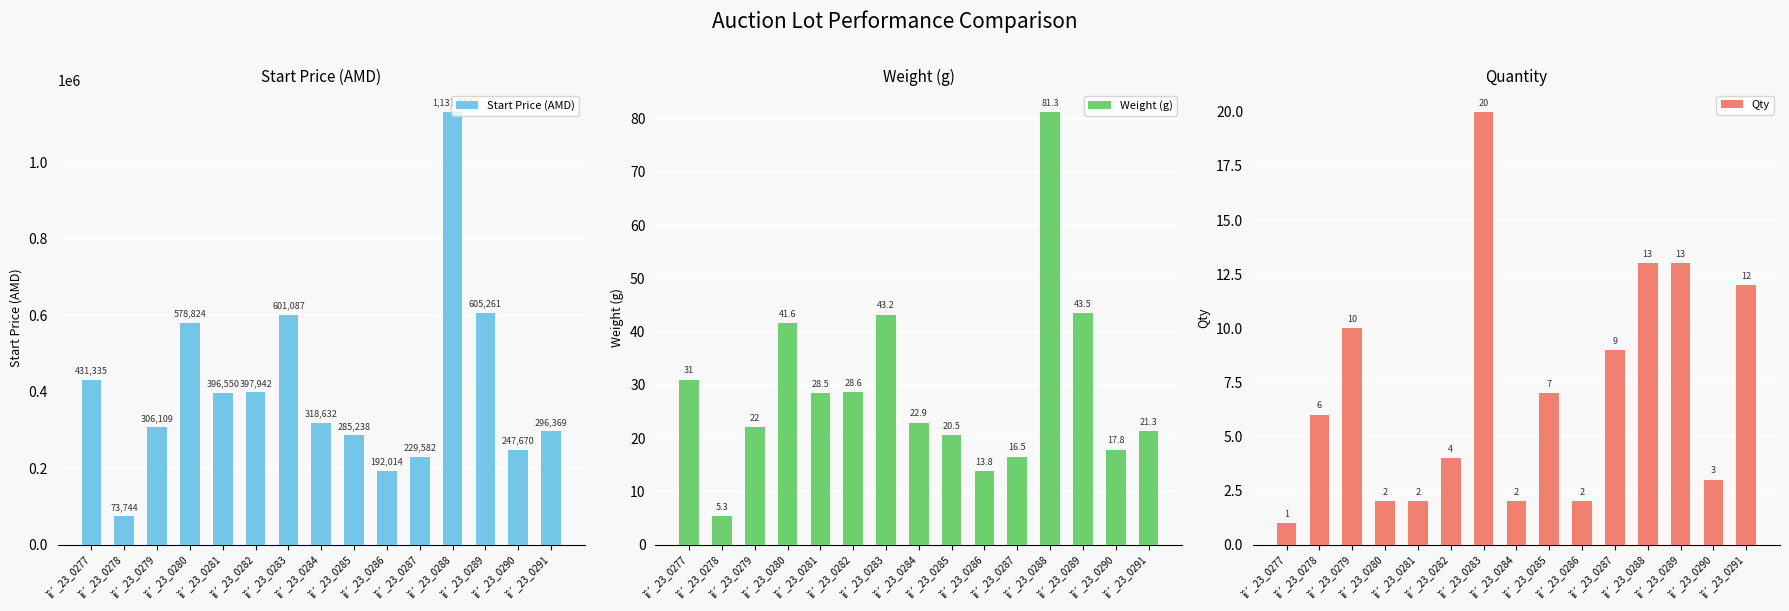

Reading left to right, what are all the values shown in this chart?

Start Price (AMD): ìî´_23_0277=431335.0	ìî´_23_0278=73744.0	ìî´_23_0279=306109.0	ìî´_23_0280=578824.0	ìî´_23_0281=396550.0	ìî´_23_0282=397942.0	ìî´_23_0283=601087.0	ìî´_23_0284=318632.0	ìî´_23_0285=285238.0	ìî´_23_0286=192014.0	ìî´_23_0287=229582.0	ìî´_23_0288=1131212.0	ìî´_23_0289=605261.0	ìî´_23_0290=247670.0	ìî´_23_0291=296369.0
Weight (g): ìî´_23_0277=31.0	ìî´_23_0278=5.3	ìî´_23_0279=22.0	ìî´_23_0280=41.6	ìî´_23_0281=28.5	ìî´_23_0282=28.6	ìî´_23_0283=43.2	ìî´_23_0284=22.9	ìî´_23_0285=20.5	ìî´_23_0286=13.8	ìî´_23_0287=16.5	ìî´_23_0288=81.3	ìî´_23_0289=43.5	ìî´_23_0290=17.8	ìî´_23_0291=21.3
Qty: ìî´_23_0277=1.0	ìî´_23_0278=6.0	ìî´_23_0279=10.0	ìî´_23_0280=2.0	ìî´_23_0281=2.0	ìî´_23_0282=4.0	ìî´_23_0283=20.0	ìî´_23_0284=2.0	ìî´_23_0285=7.0	ìî´_23_0286=2.0	ìî´_23_0287=9.0	ìî´_23_0288=13.0	ìî´_23_0289=13.0	ìî´_23_0290=3.0	ìî´_23_0291=12.0